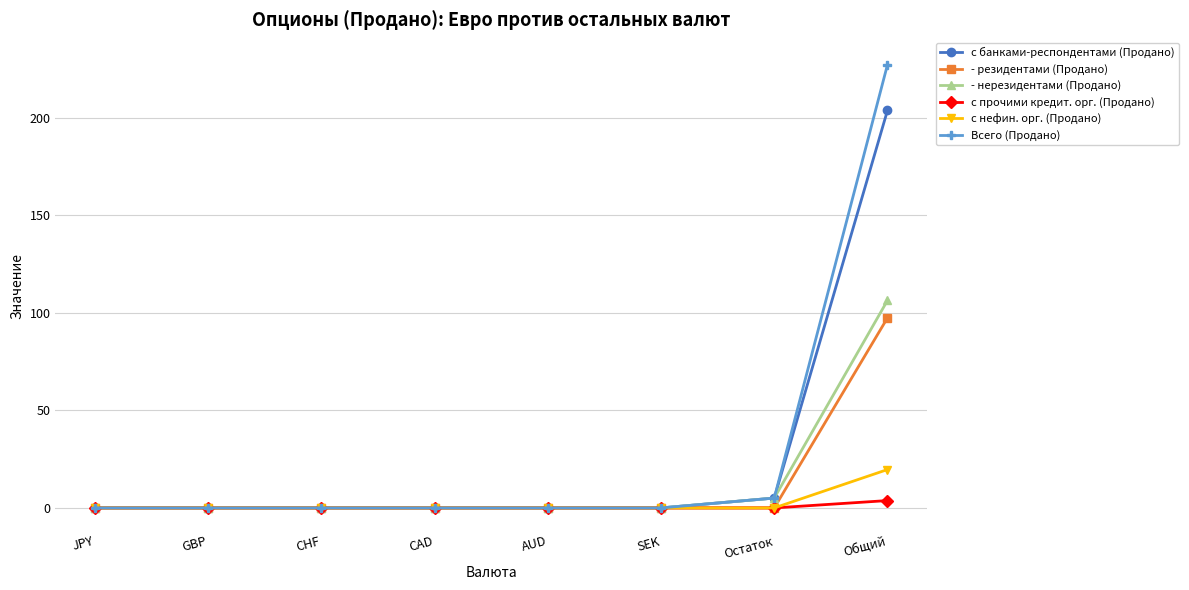

What position from the right is JPY?

8